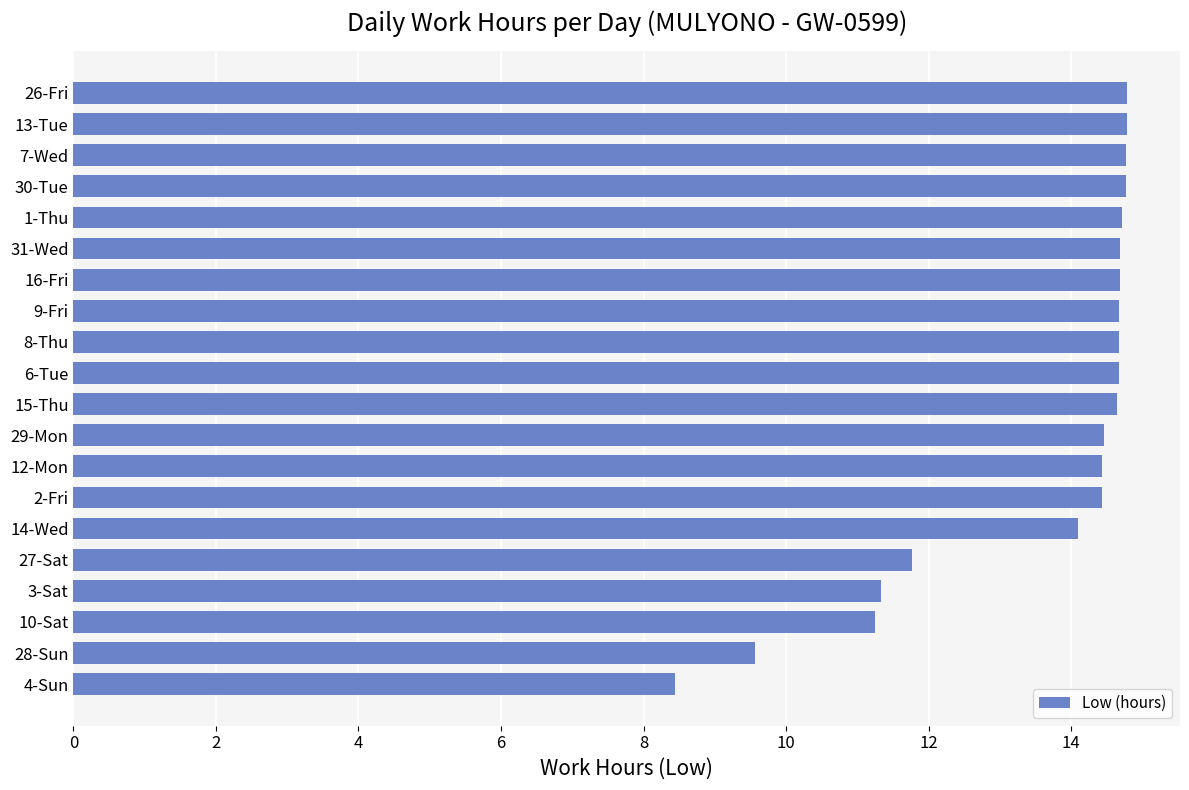

What is the label of the 8th bar from the top?

9-Fri